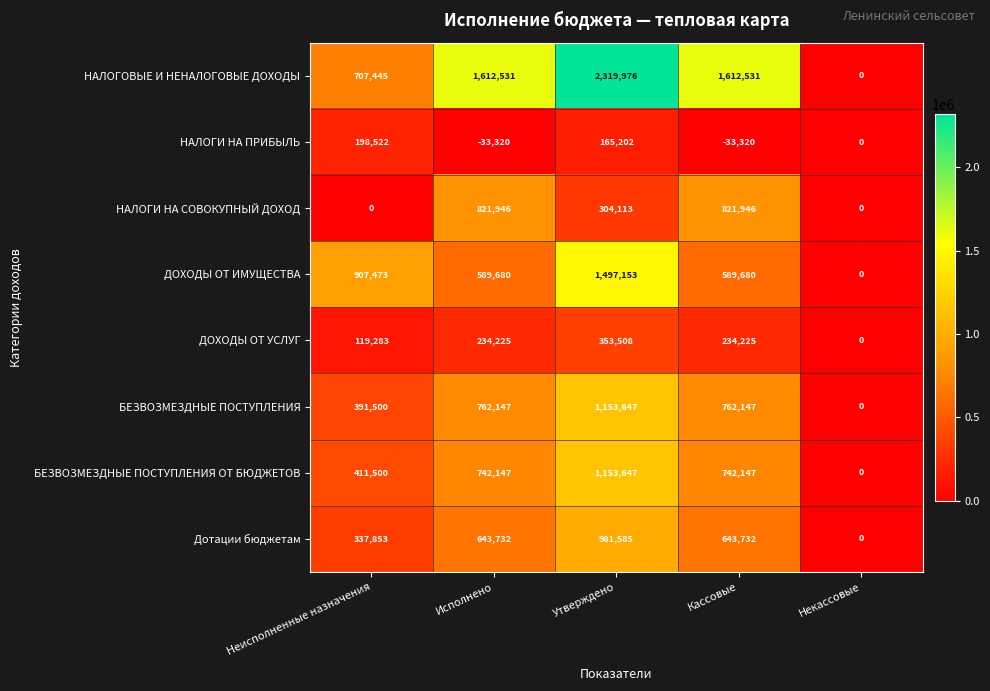

Which series changed the most between Утверждено and Кассовые?

ДОХОДЫ ОТ ИМУЩЕСТВА